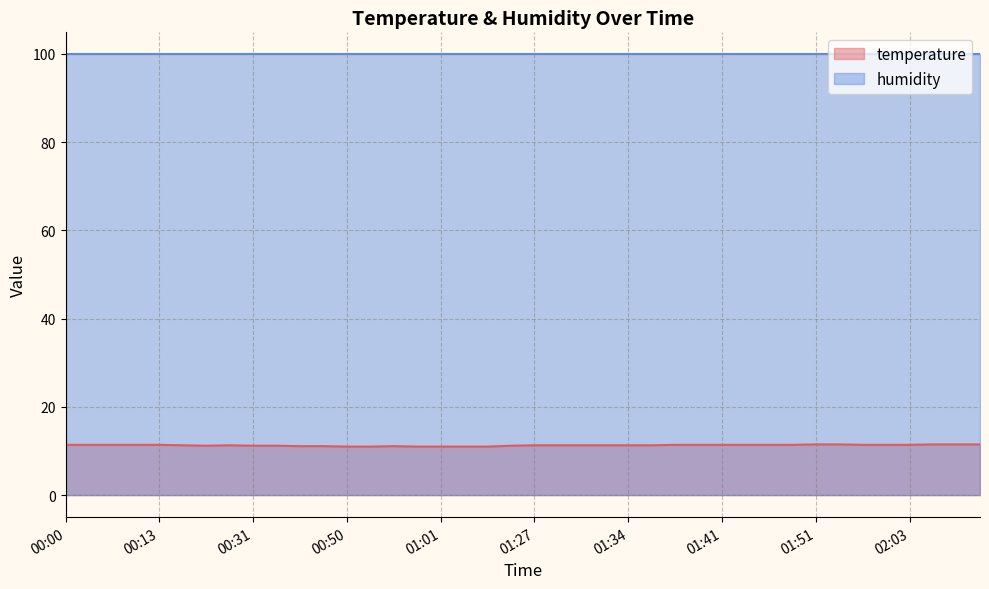

Where is the first local minimum?

00:27